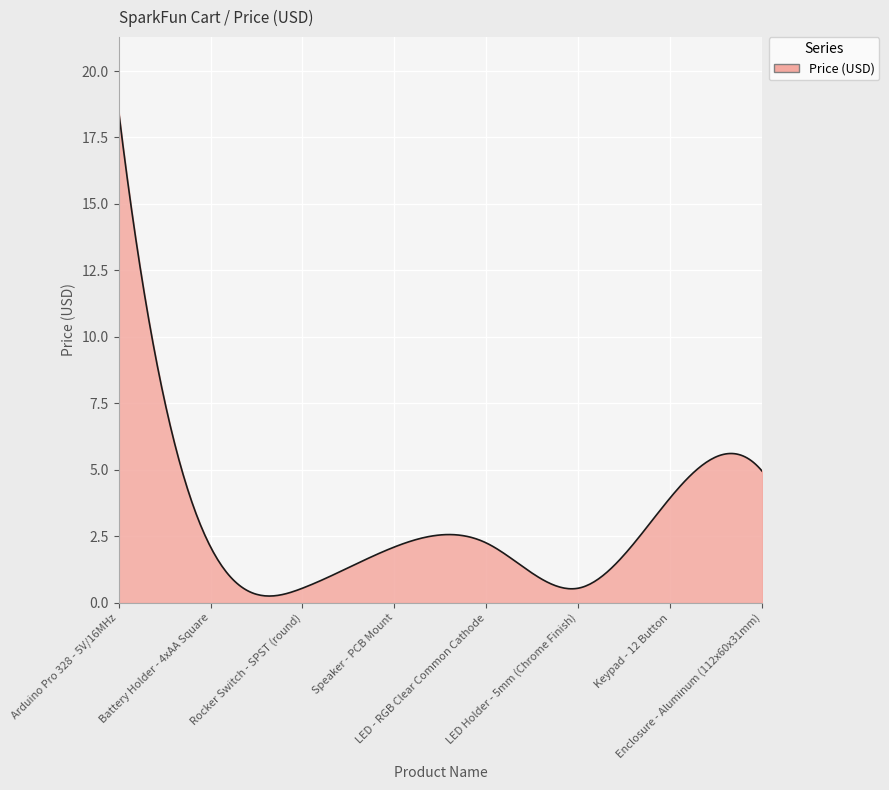

What is the smallest value displayed?

0.3